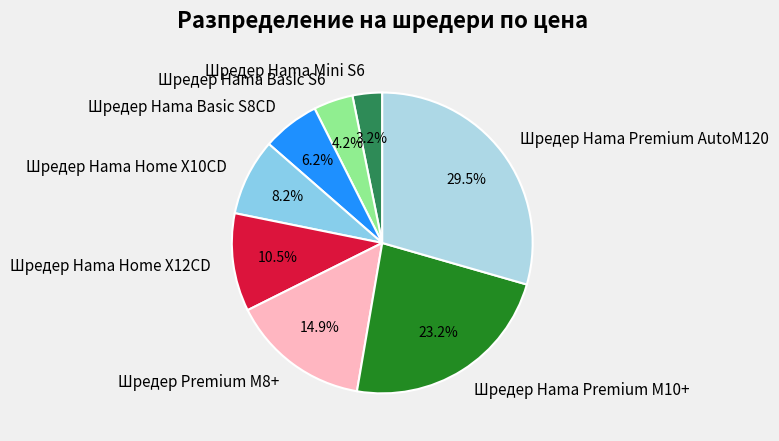

Between Шредер Hama Premium M10+ and Шредер Hama Home X12CD, which is larger?

Шредер Hama Premium M10+